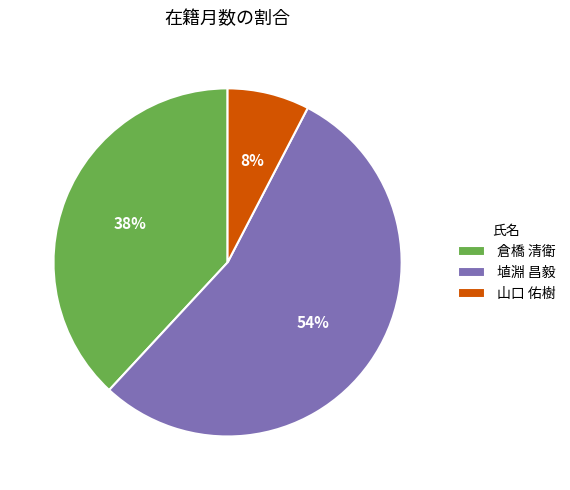

Which slice is the smallest?

山口 佑樹